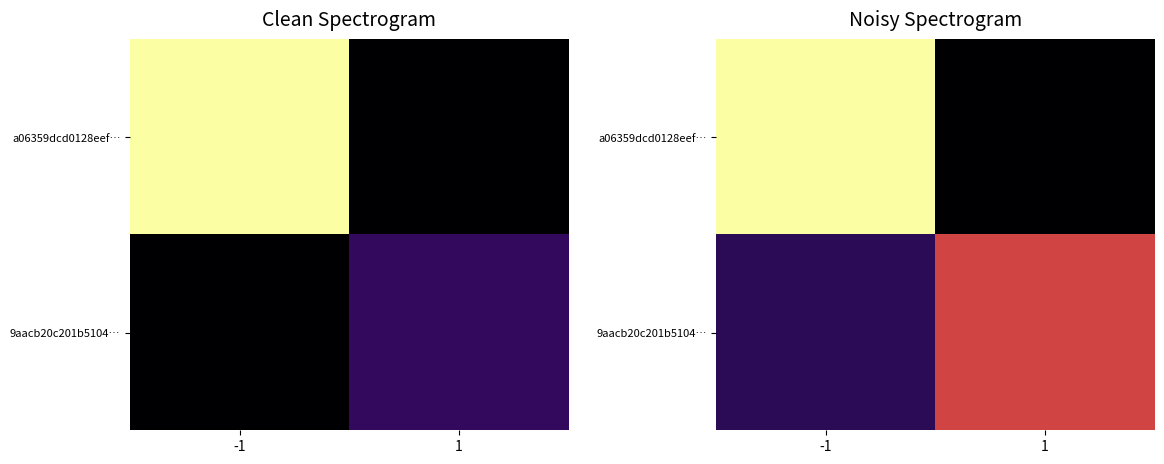

What is the sum of the 9aacb20c201b5104… values at -1 and 1?

21.4